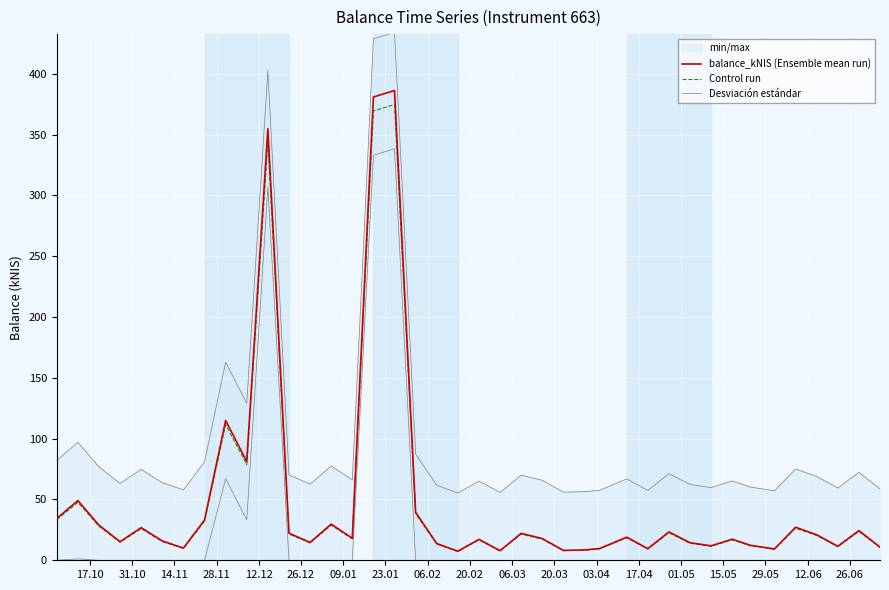

Count the number of categories in the chart.

40